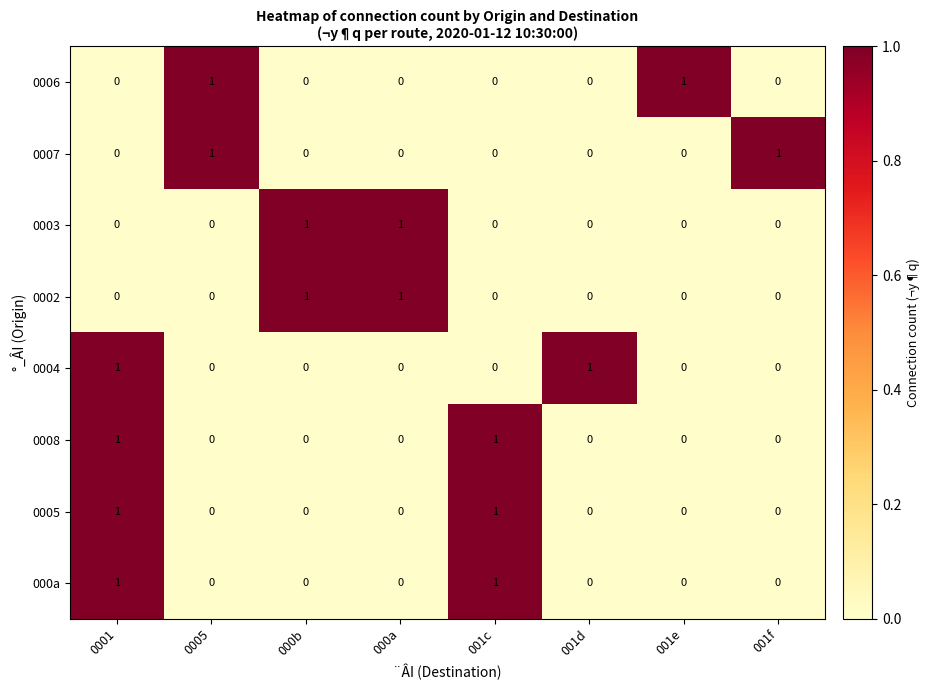

At how many categories does at least one series exceed 0?

8